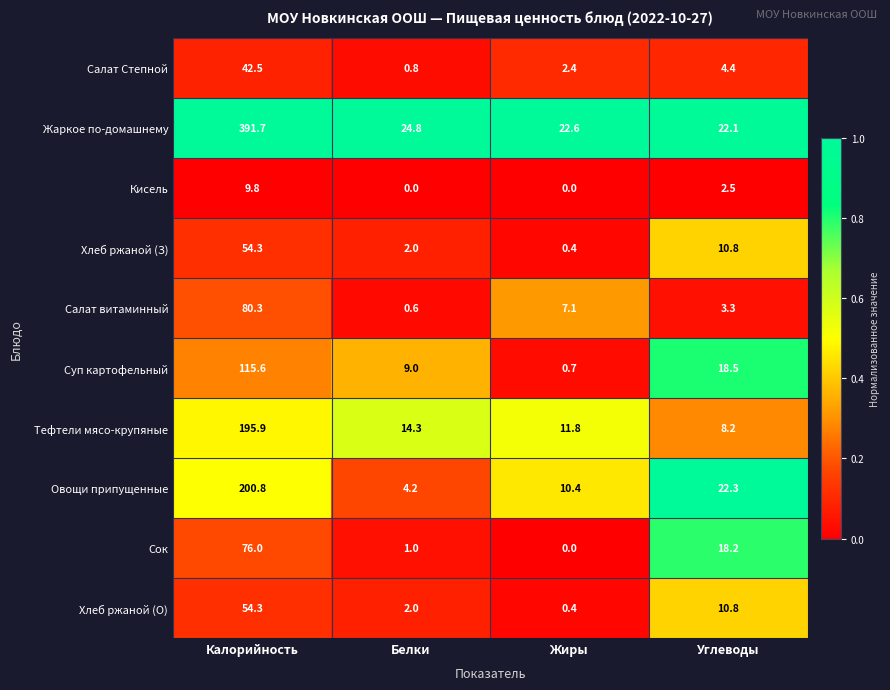

What is the average value of the Сок series?

23.8